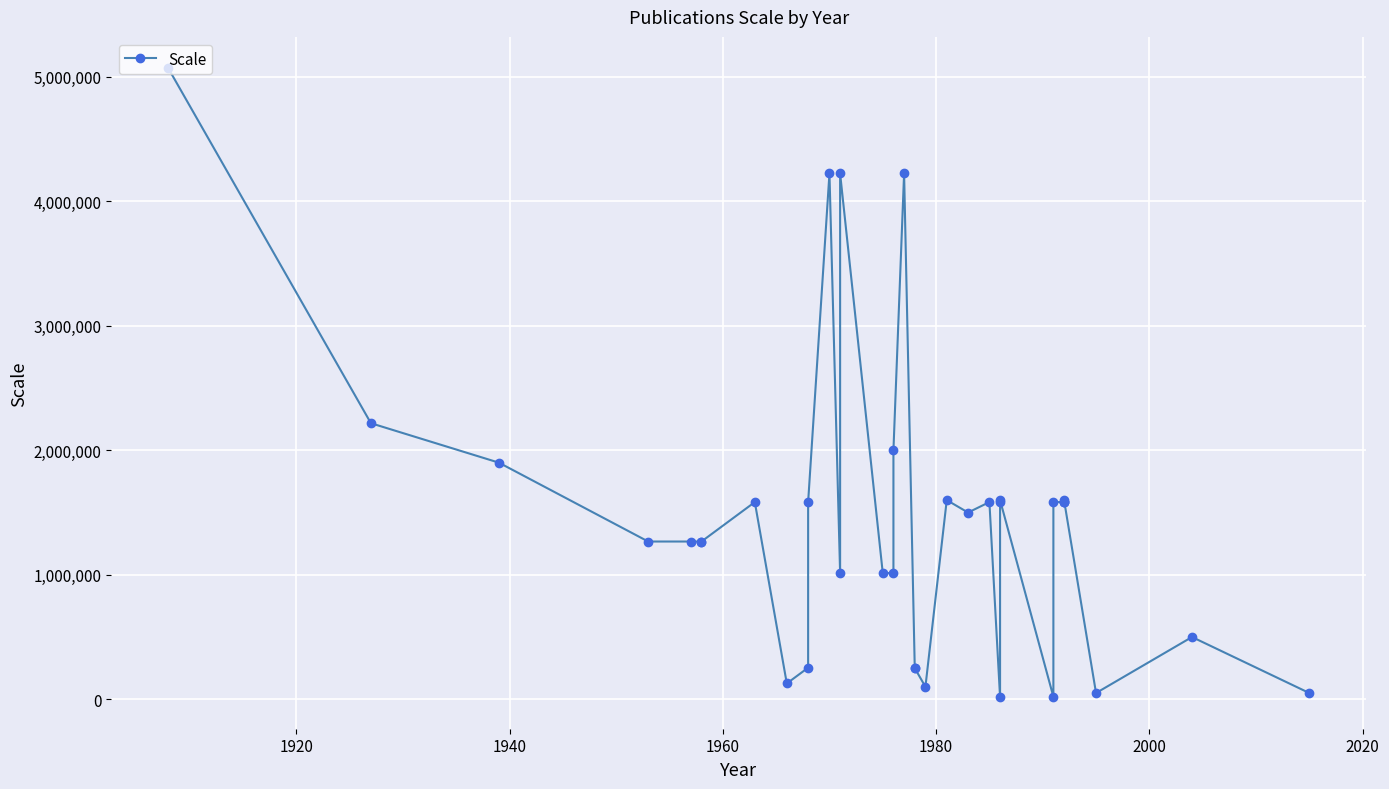

What is the average value?

1459924